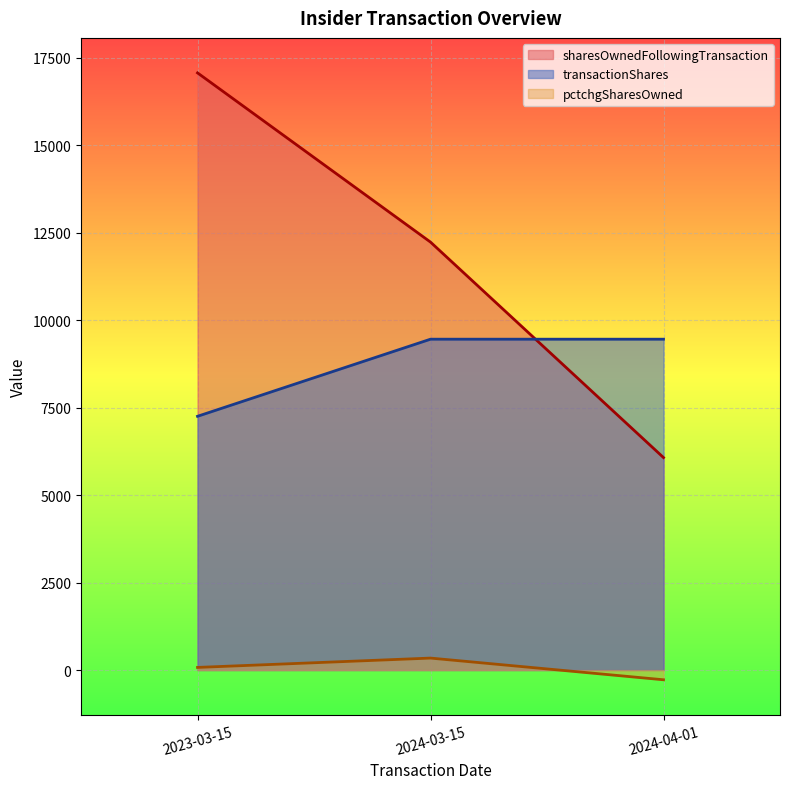

At which category is the sum across all series the highest?

2023-03-15